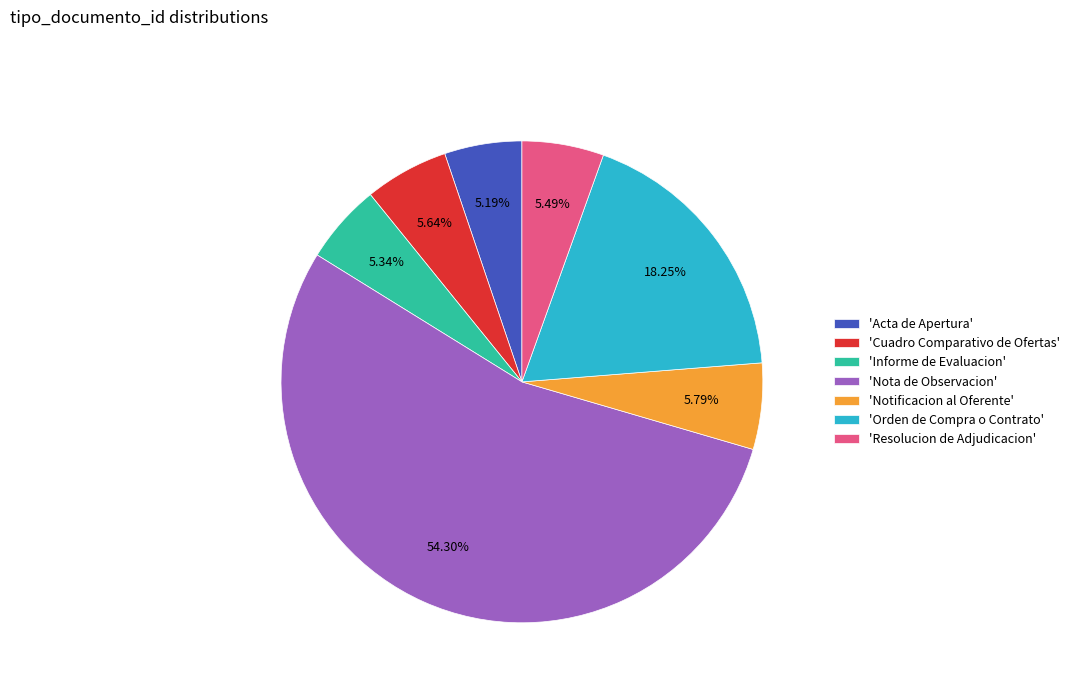

To the nearest percent, what is the difference between the largest and smallest slice percentages?

49%